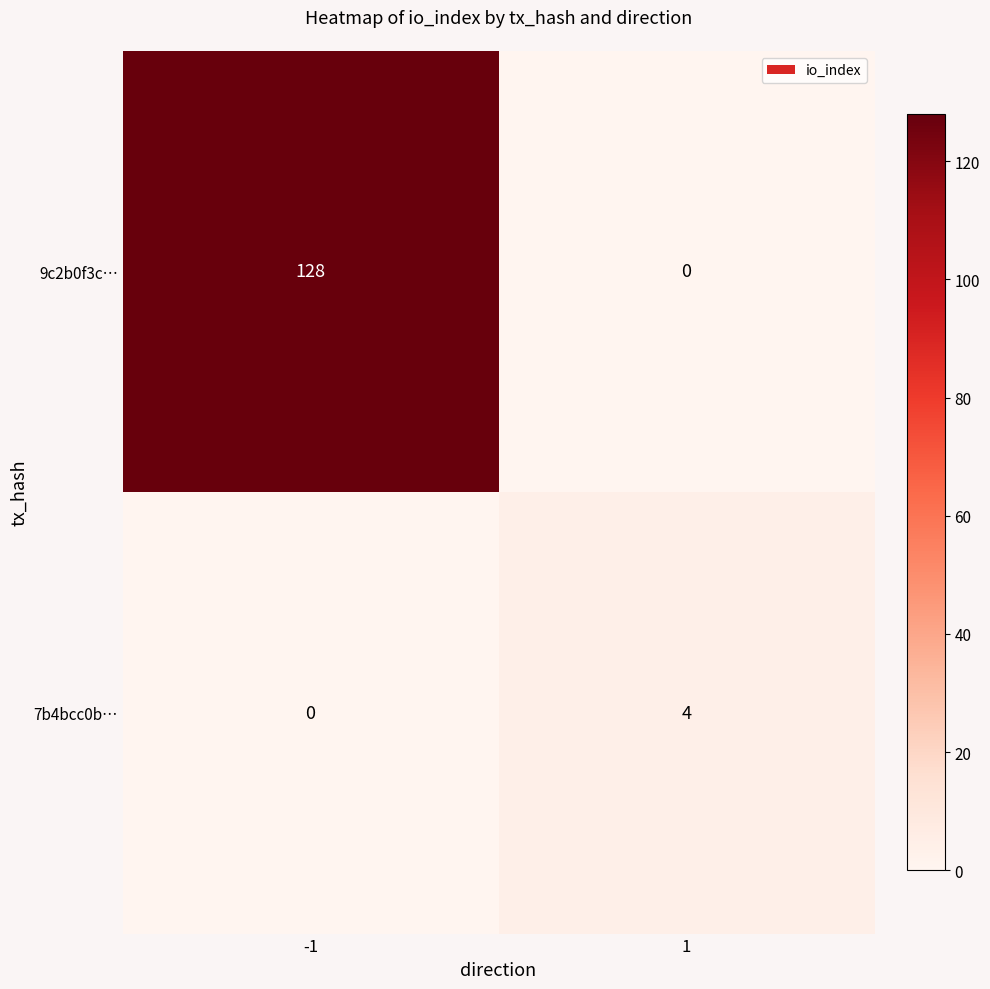

Which series has the widest spread of values?

9c2b0f3c…